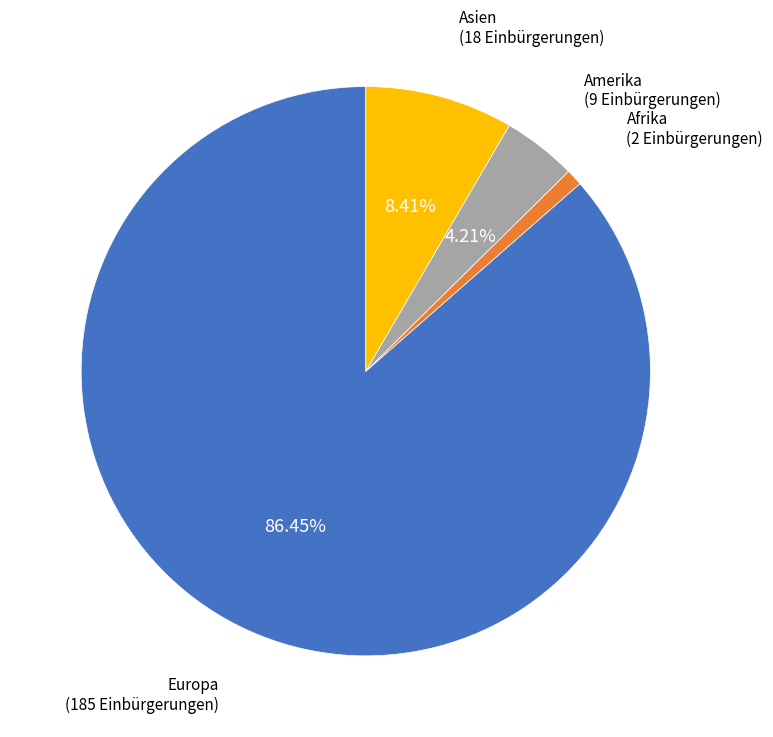

Count the number of slices in the pie.

4